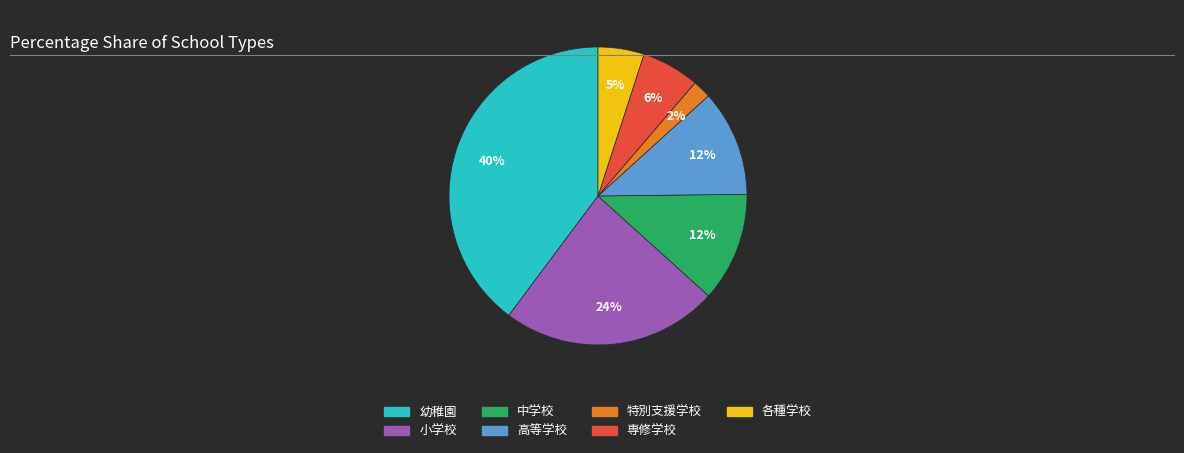

Combined, do 高等学校 and 専修学校 account for over 50%?

No